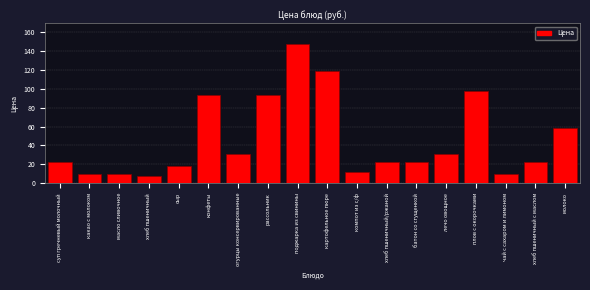

What is the sum of the values at рассольник and хлеб пшеничный с маслом?

115.8